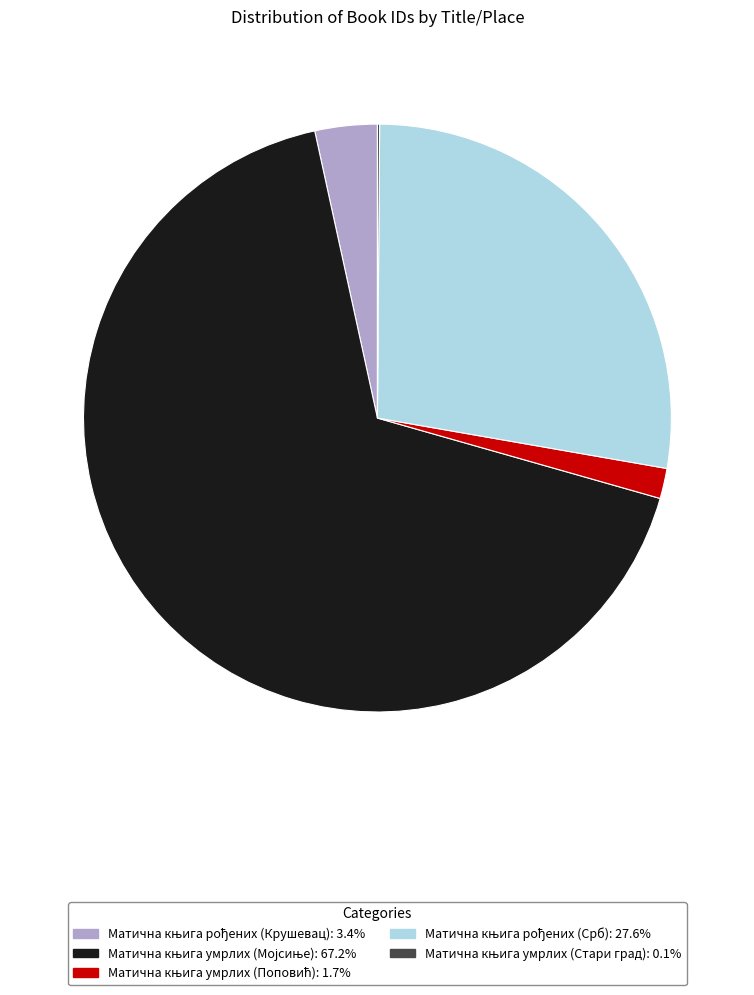

Is there a majority slice in this chart?

Yes